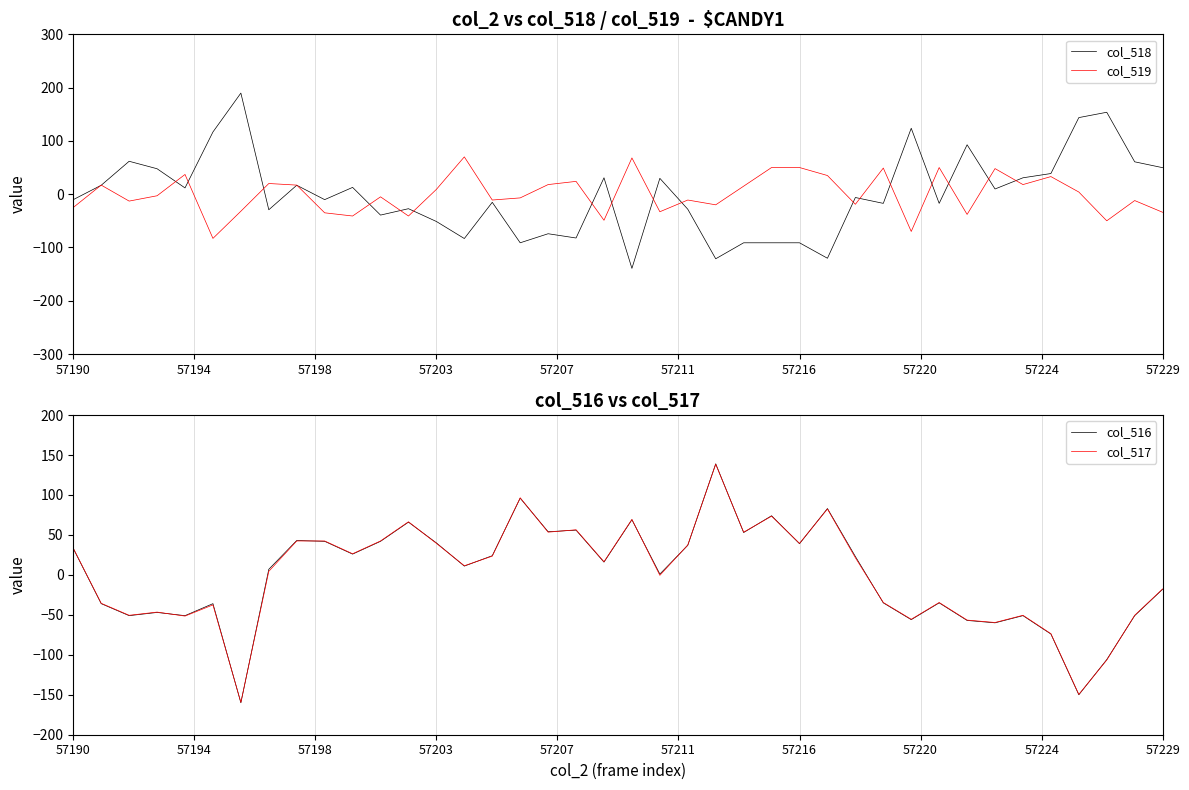

The col_519 series shows 71.6 at 57216. True or false?

False